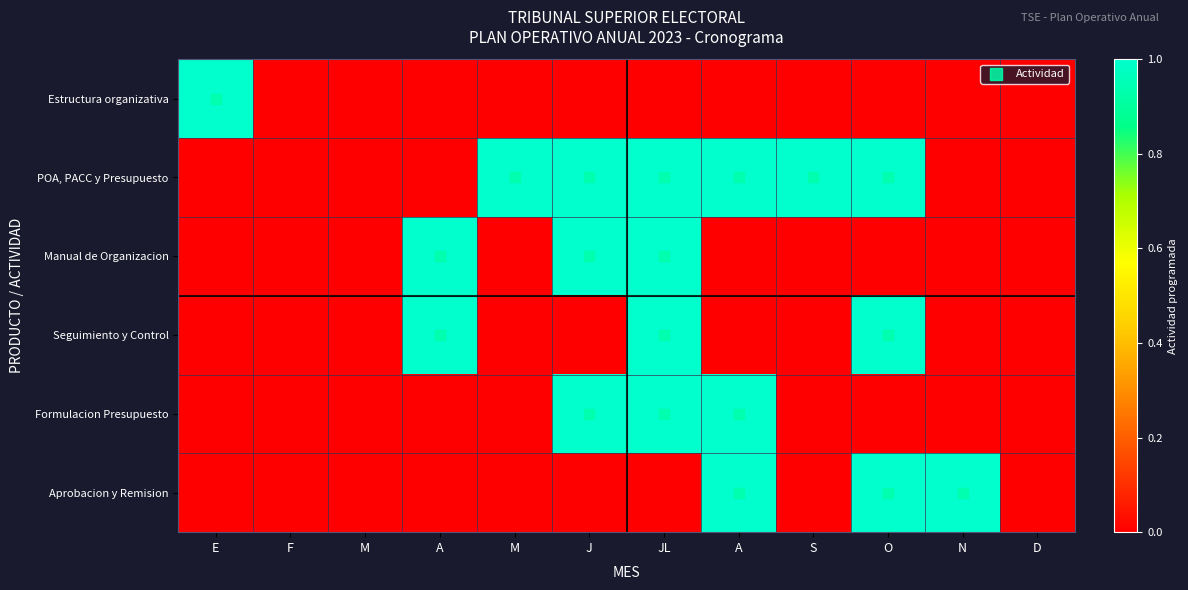

Between A and O, which is larger?

A